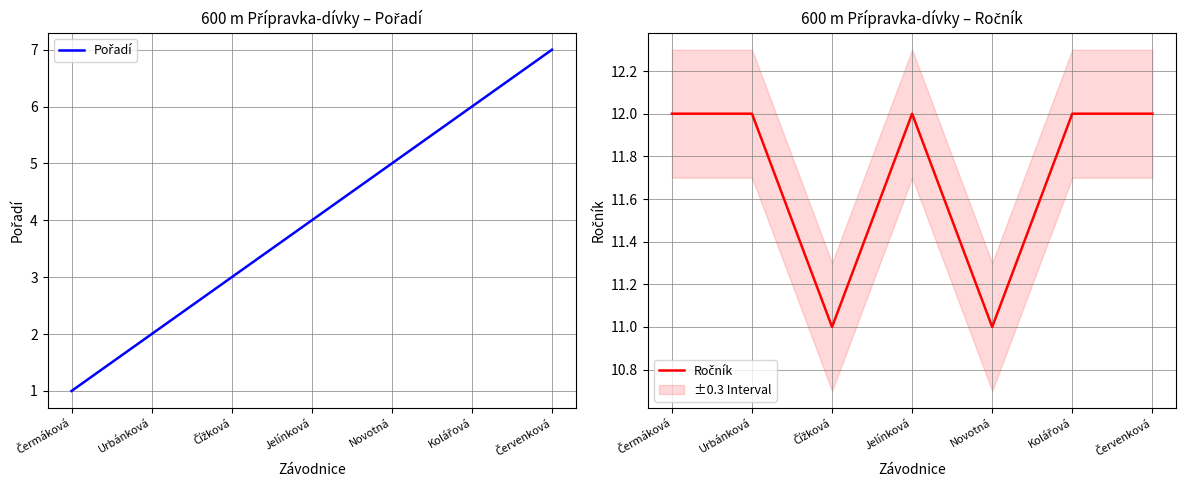

Which category has the lowest value across all series?

Čermáková